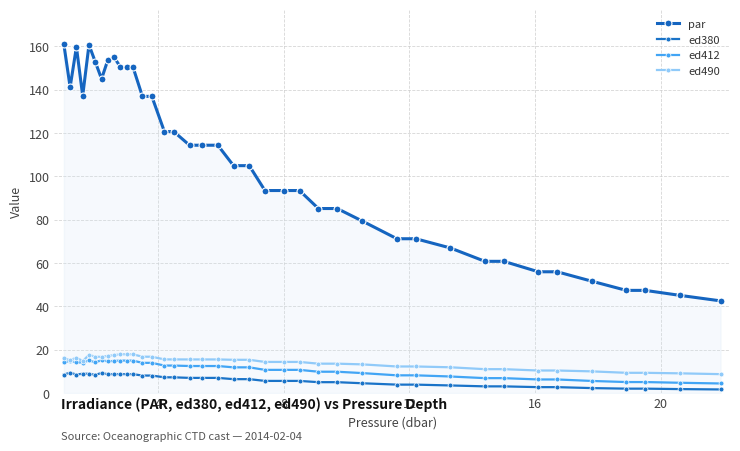

True or false: par and ed380 cross at least once.

False